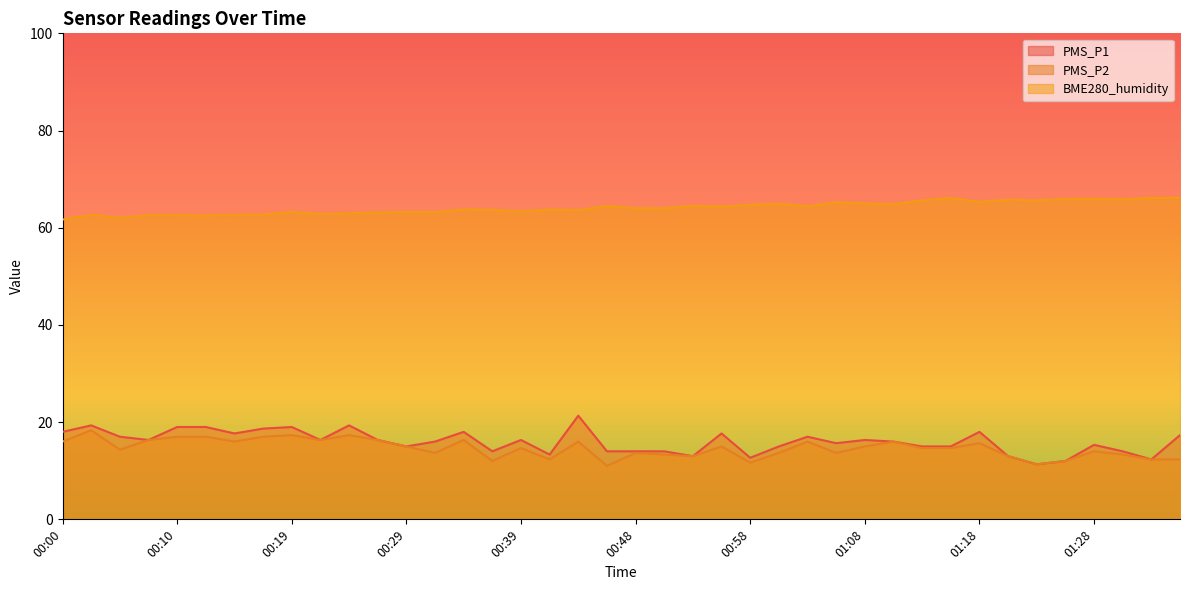

True or false: BME280_humidity and PMS_P1 intersect in this chart.

False